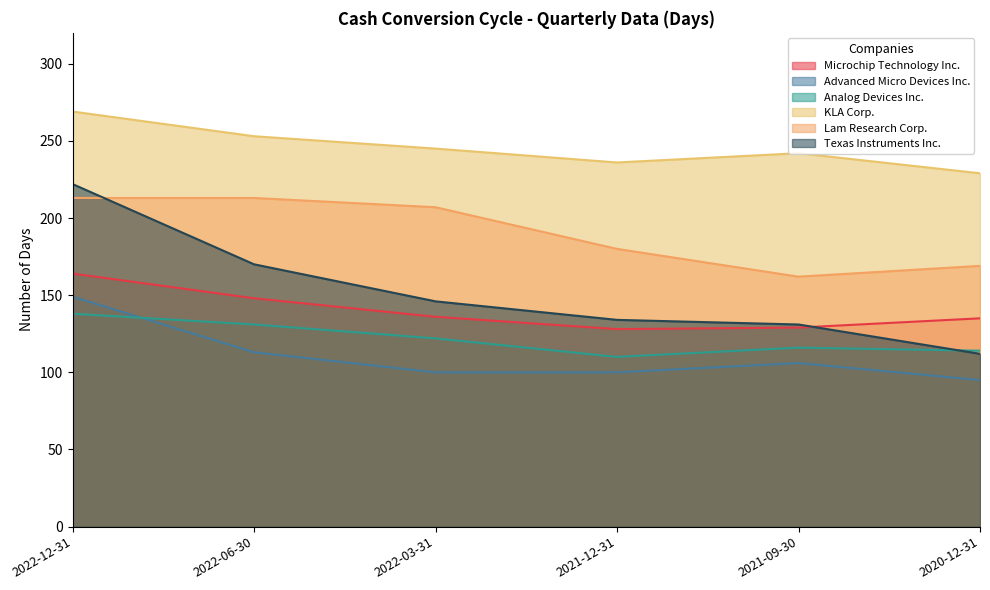

The value of KLA Corp. at 2022-06-30 is 253. True or false?

True